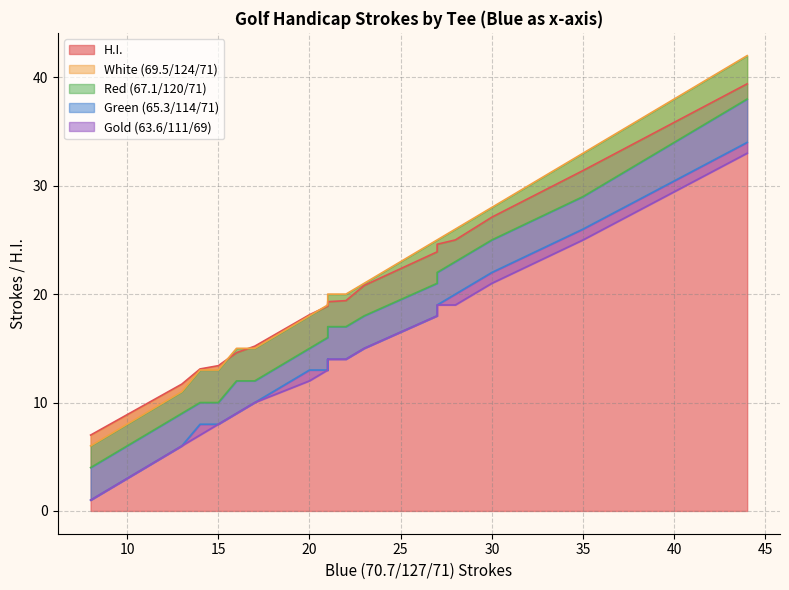

What is the total value across all series at 14?

51.1